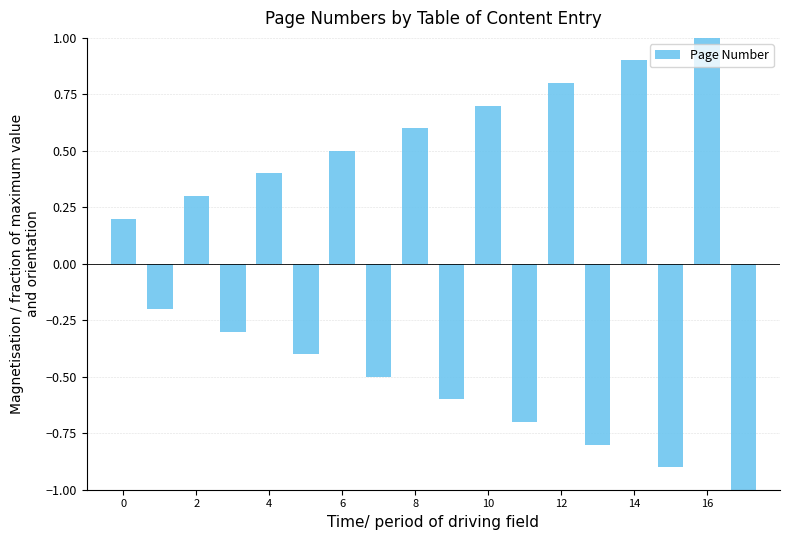

What is the value of the 9th bar from the left?

0.6